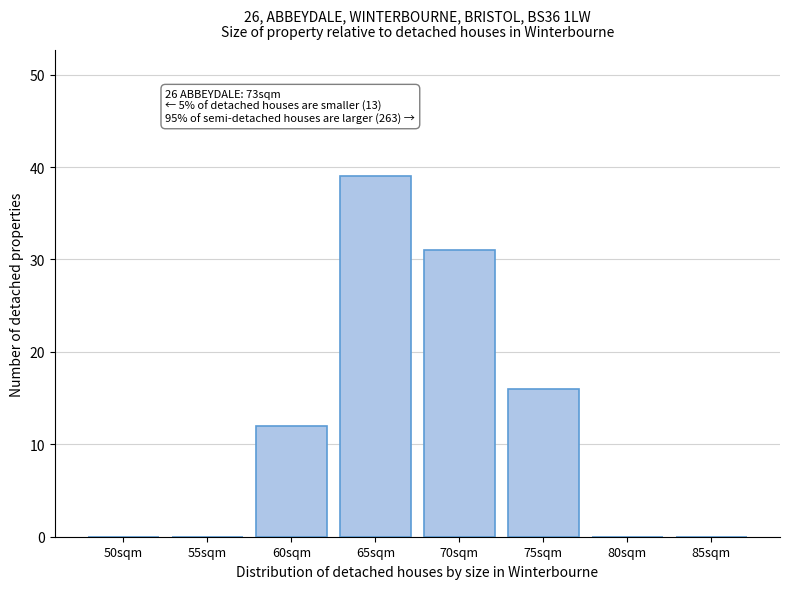

Reading left to right, extract all data points from this chart.

50sqm=0	55sqm=0	60sqm=12	65sqm=39	70sqm=31	75sqm=16	80sqm=0	85sqm=0